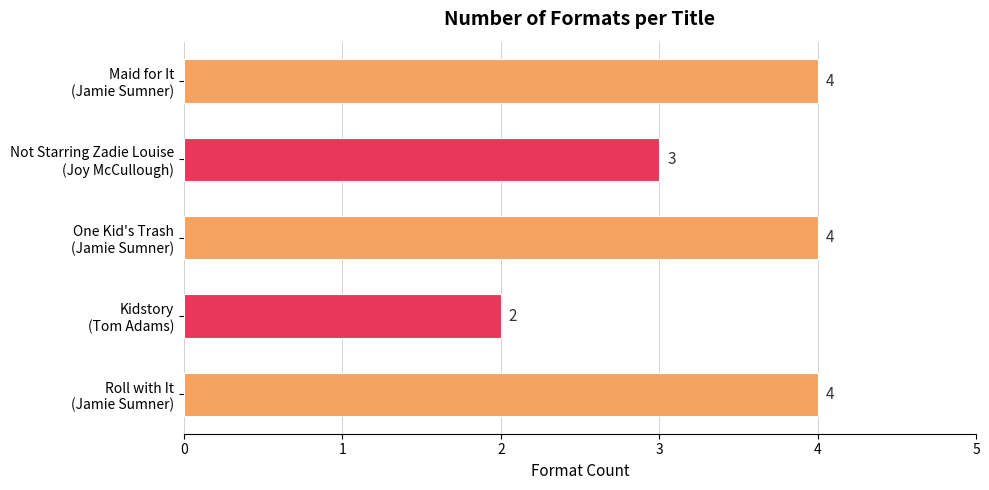

What is the sum of all values?

17